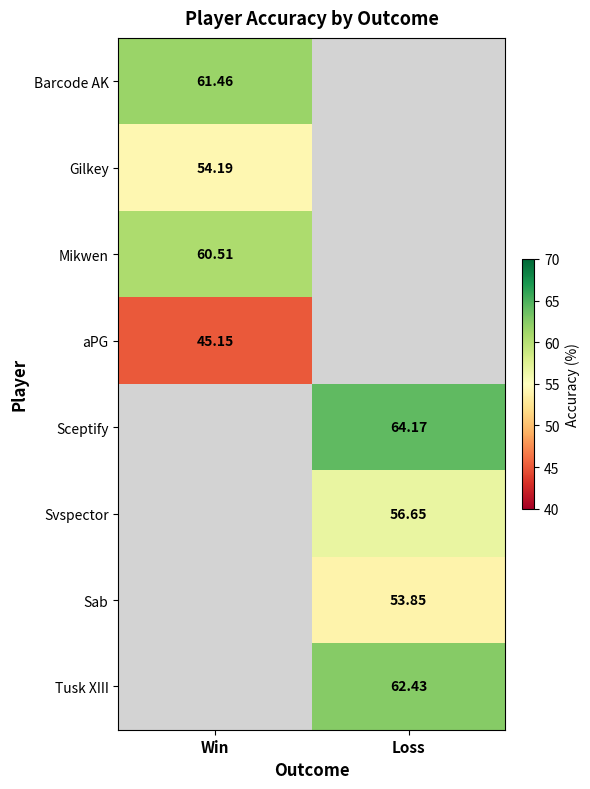

Is the value of aPG at Win greater than the value of Gilkey at Win?

No